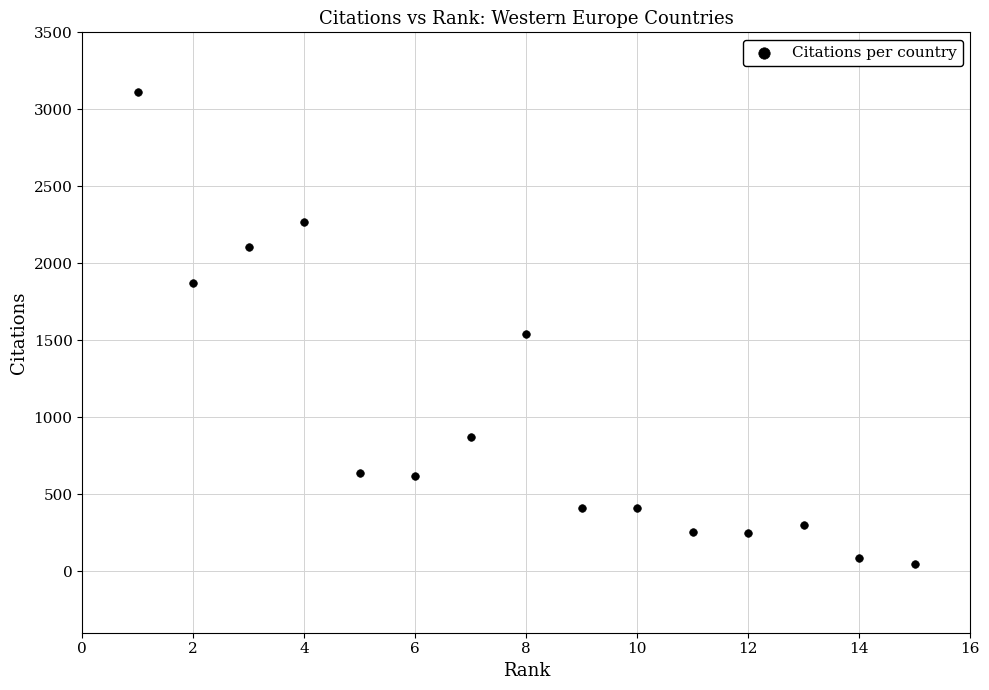

What is the range of X values (max minus min)?

14